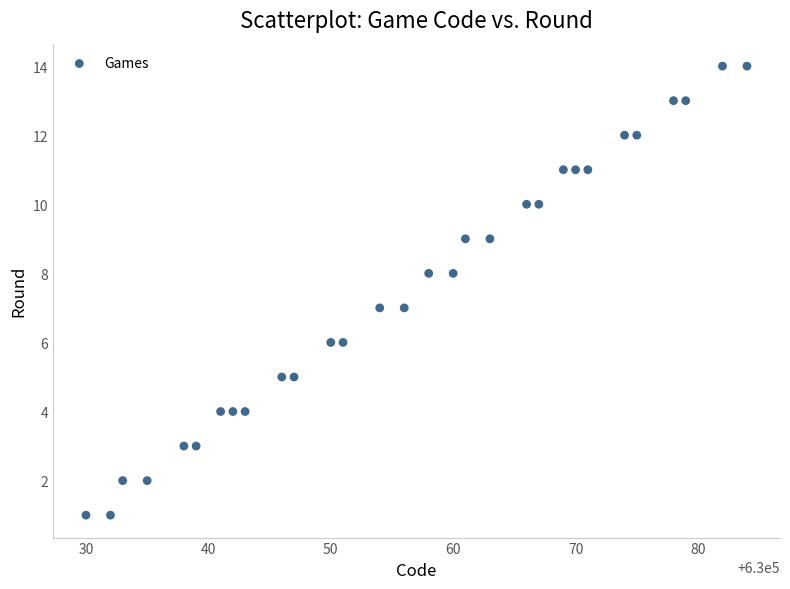

What is the range of Y values (max minus min)?

13